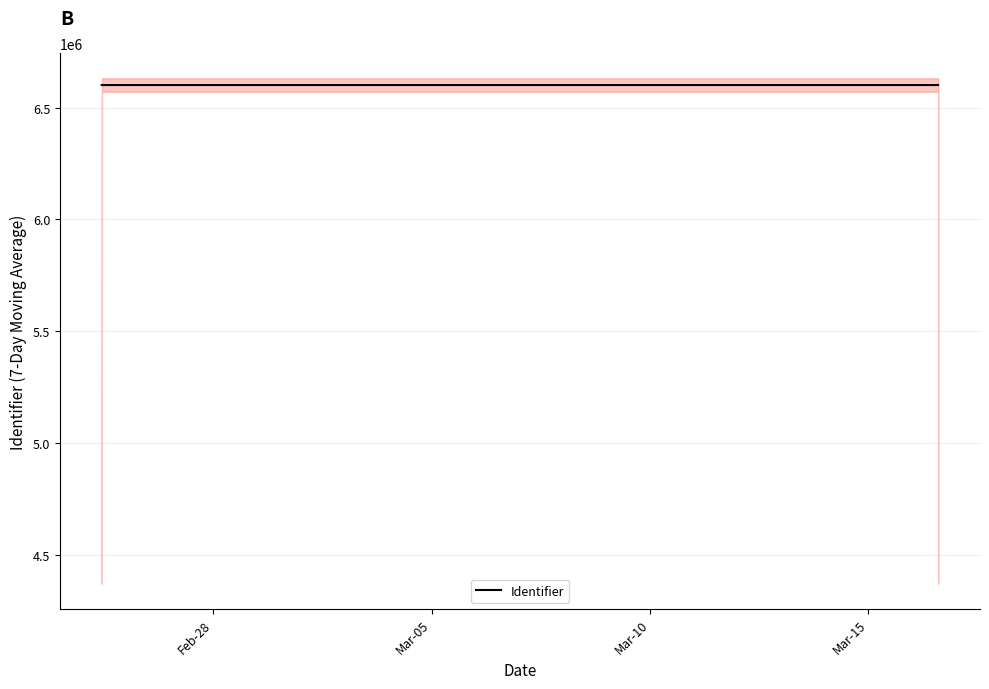

Is it true that the value at Feb-28 is 1831444?

False